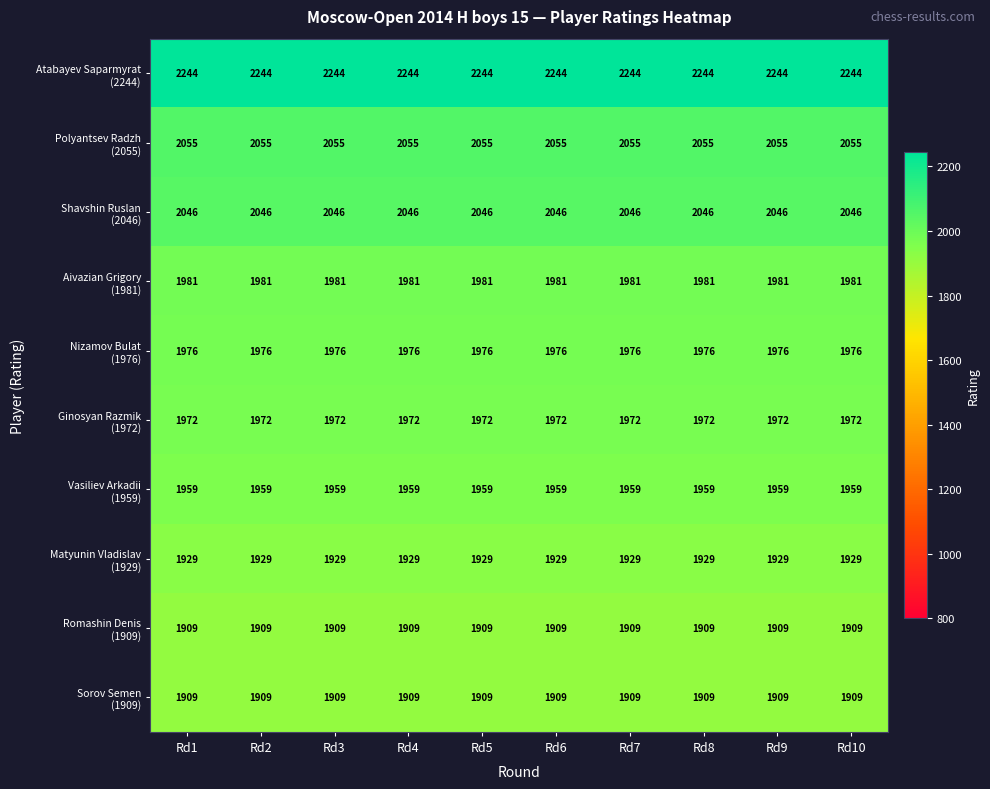

What is the spread (max minus min) of values at Rd2?

335